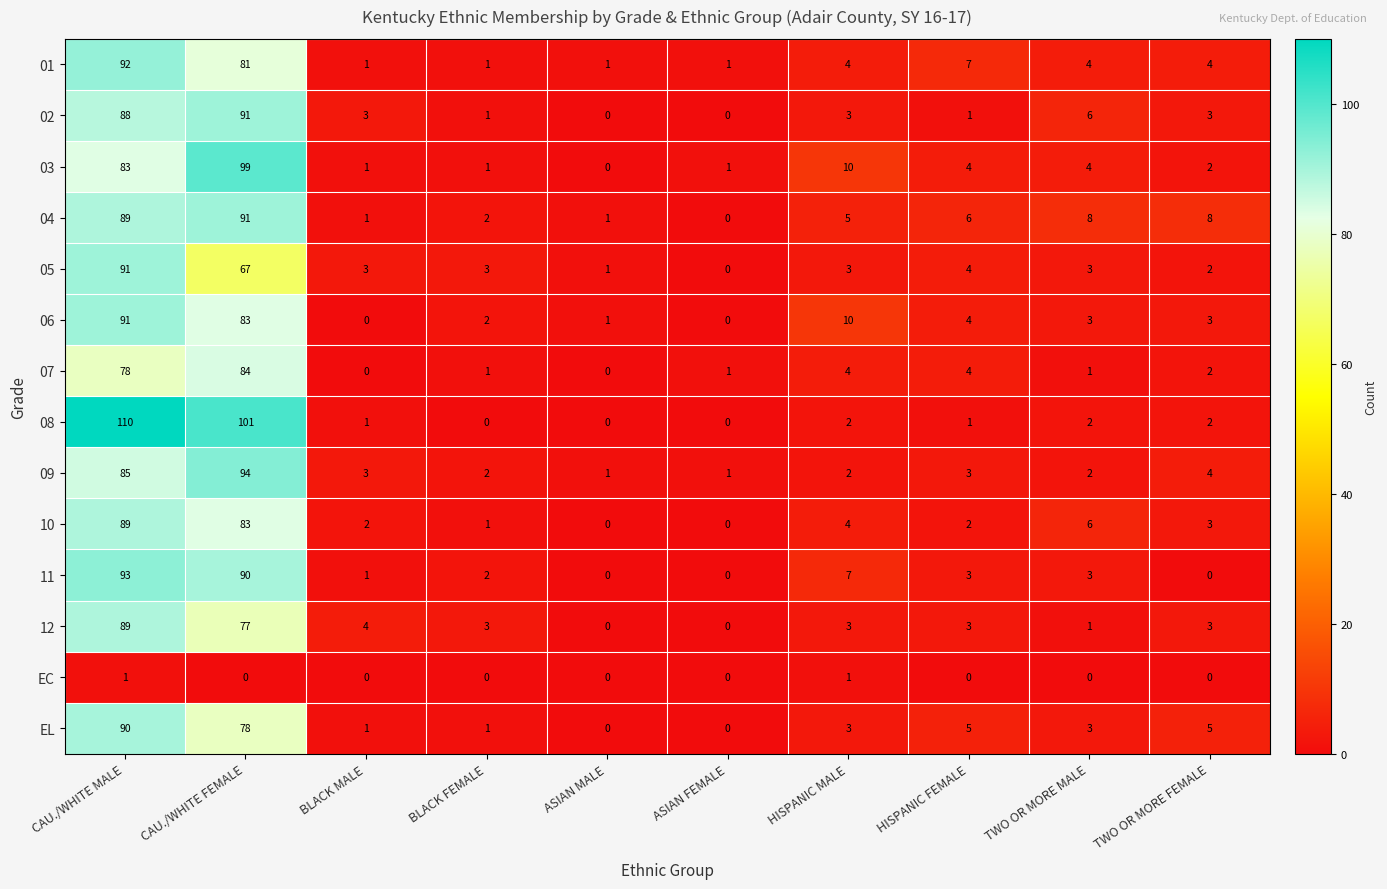

How many values in the 10 series are below 3?

5